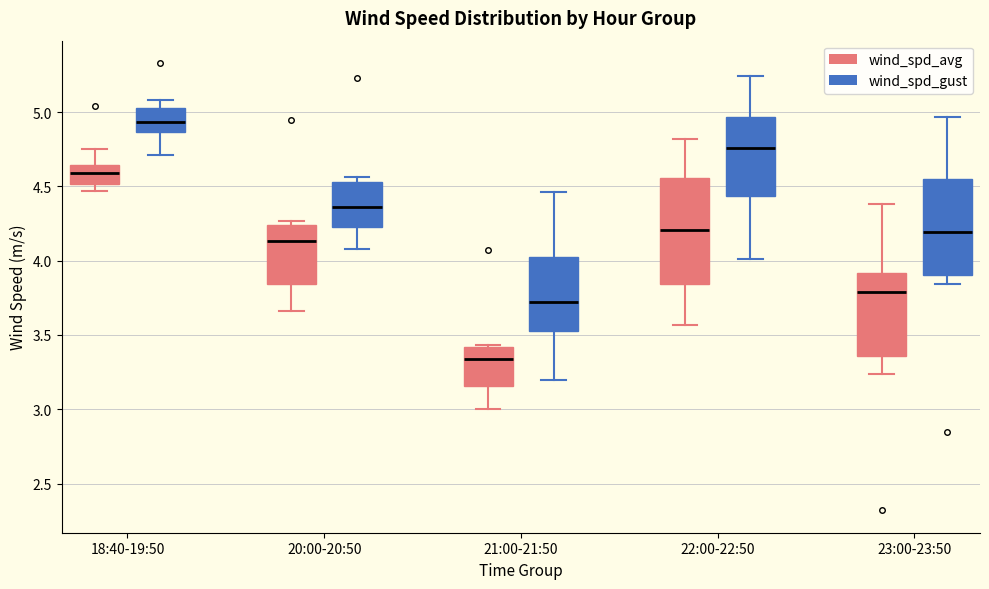

Where is the upper edge of the box for 21:00-21:50 (wind_spd_gust) on the y-axis? The values are not printed on the chart, so give them approximately, as read against the axis.

4.00